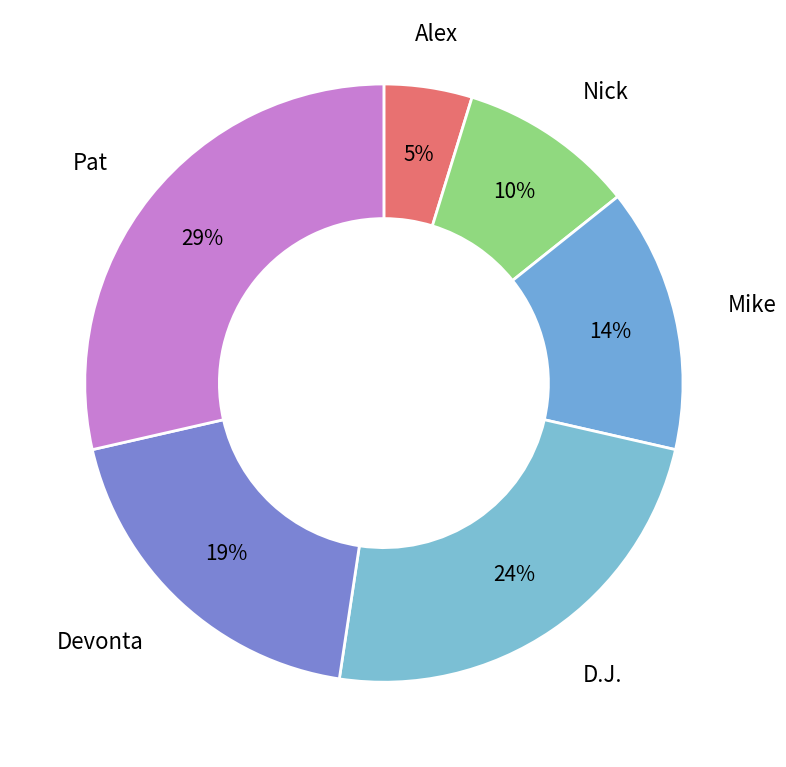

Which slice is the largest?

Pat